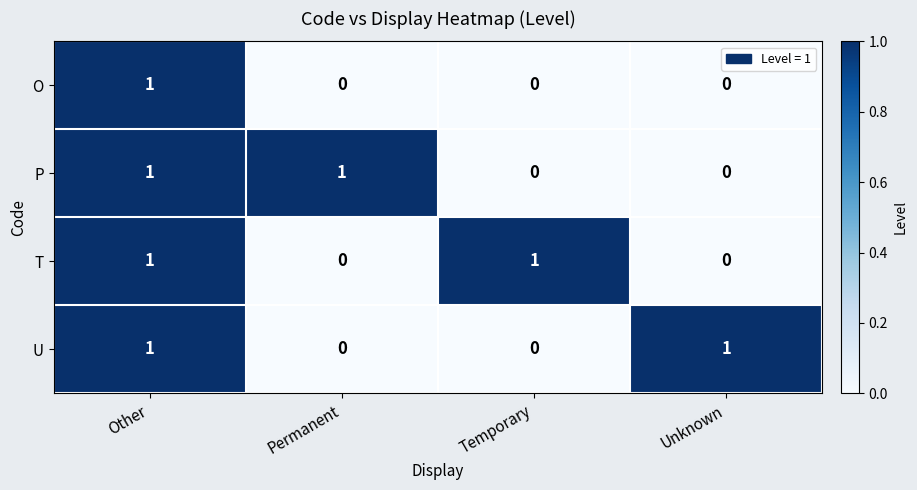

At which label does O reach its peak?

Other